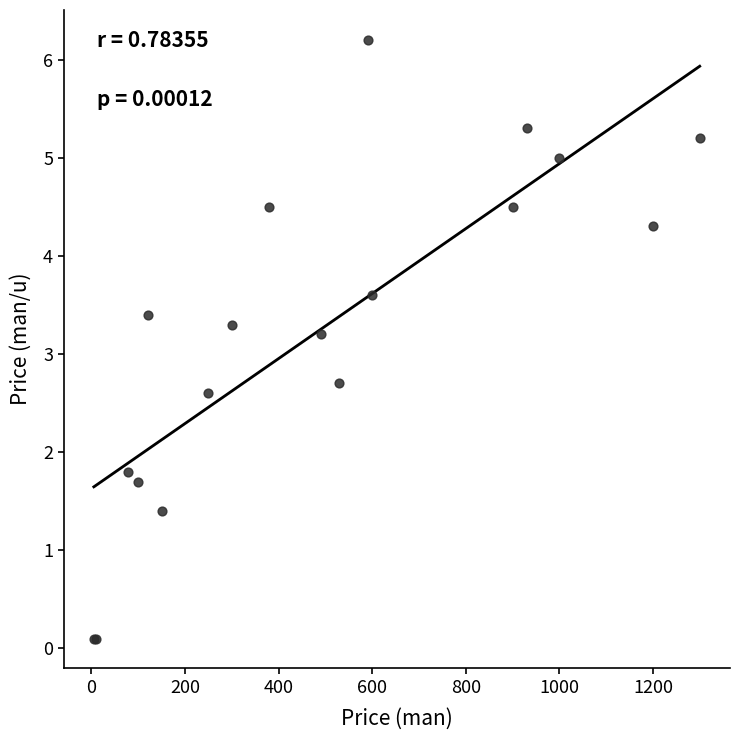

What Y value in the scatter plot is closest to 3?

3.2